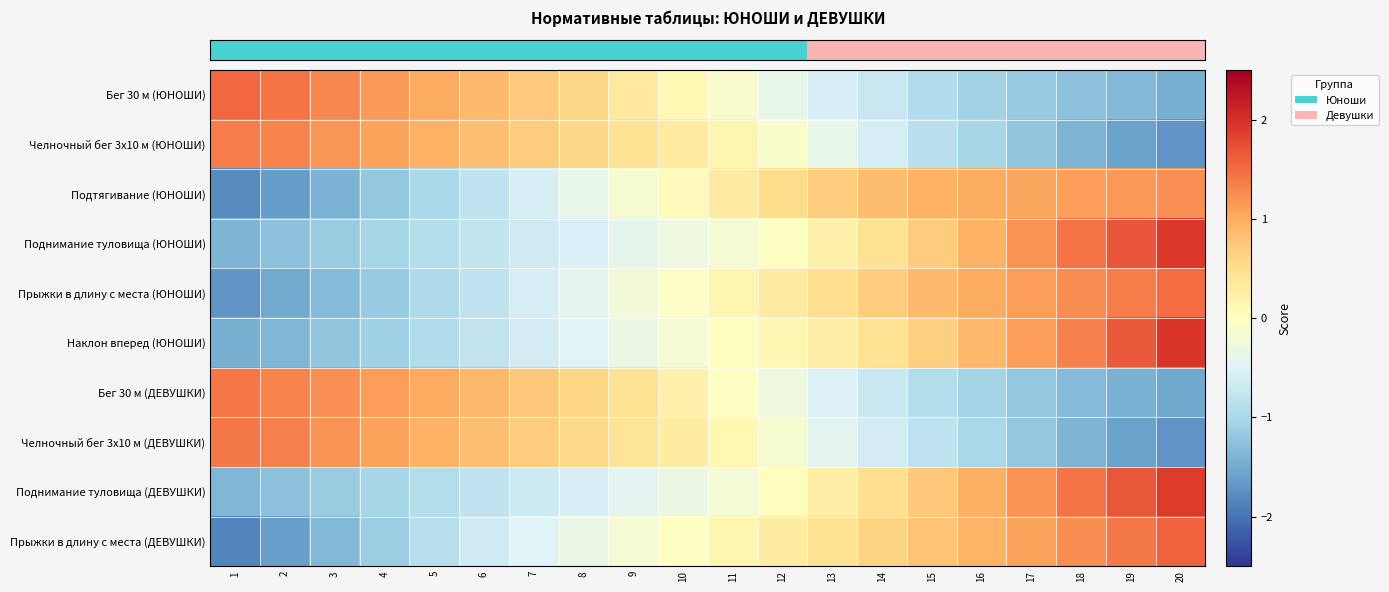

Count the number of categories in the chart.

20